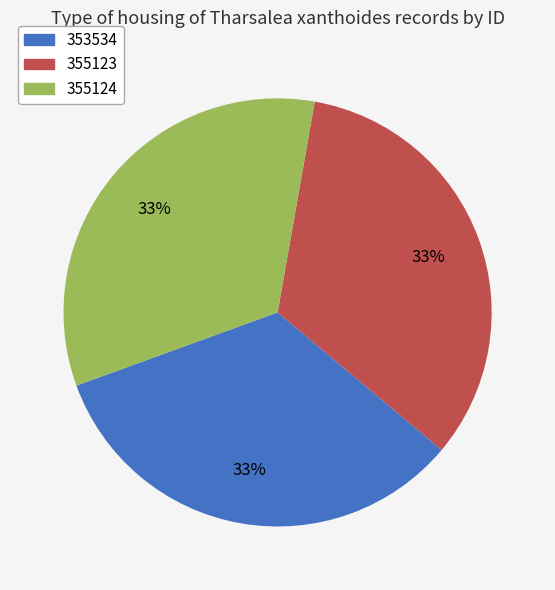

The 355124 slice represents 33% of the pie. True or false?

True